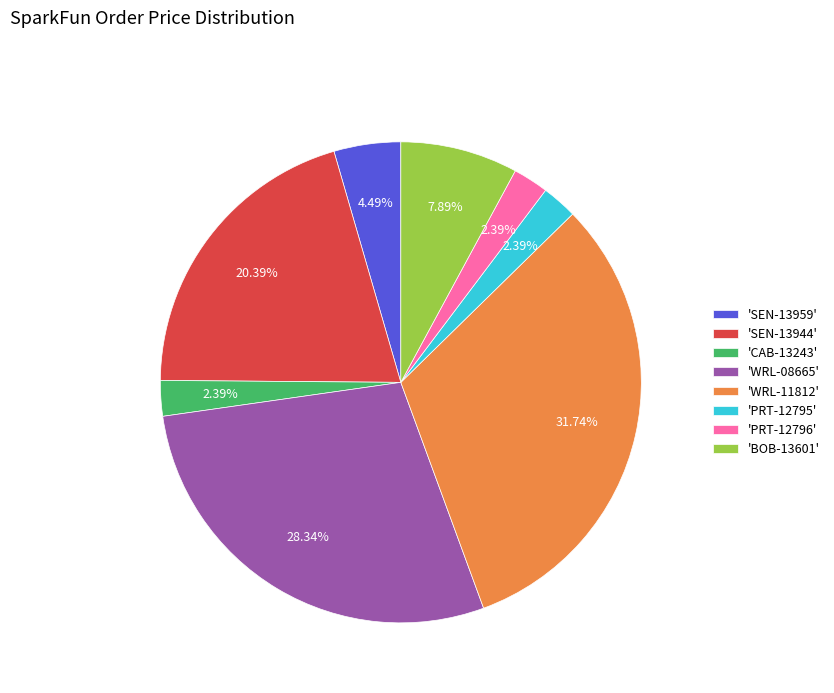

Is there any slice that represents more than half of the pie?

No